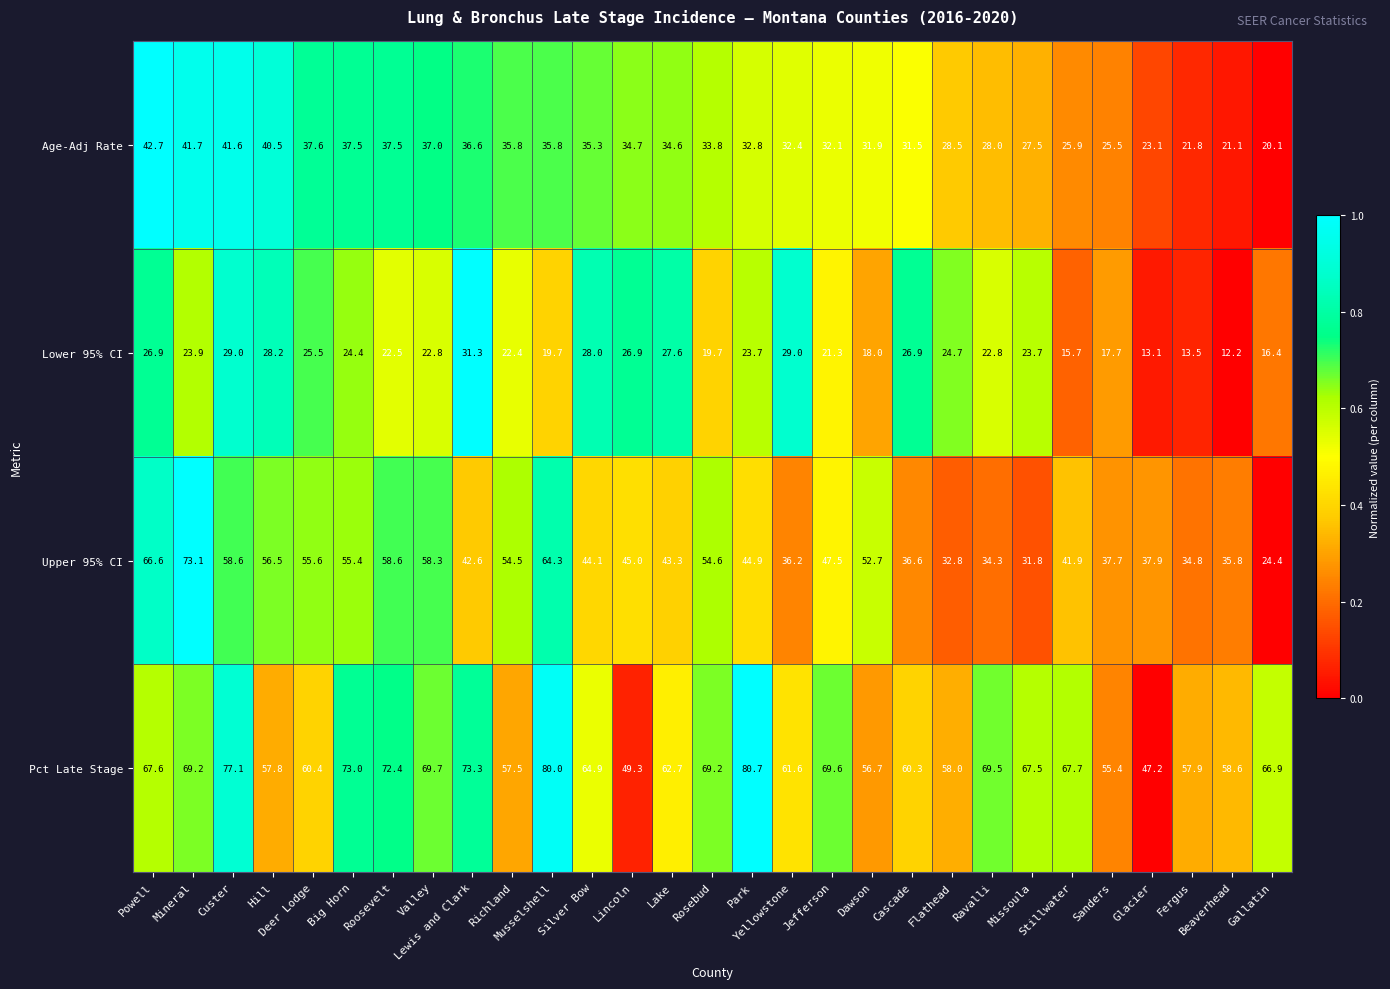

Which series has the largest range (max minus min)?

Upper 95% CI